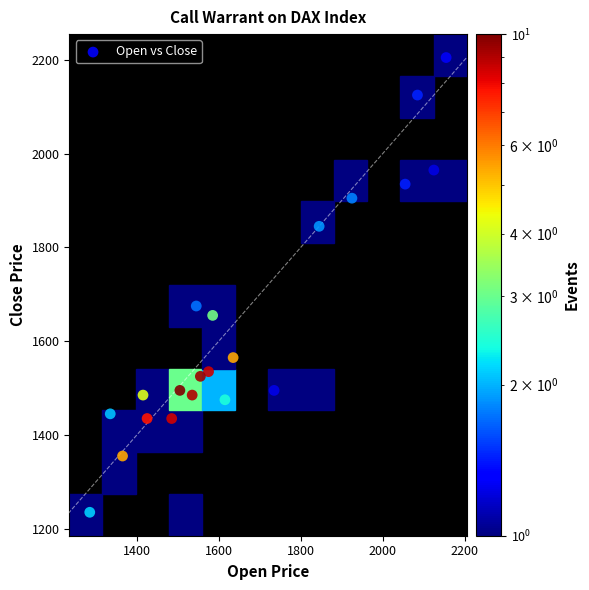

What Y value in the scatter plot is closest to 1720?

1675